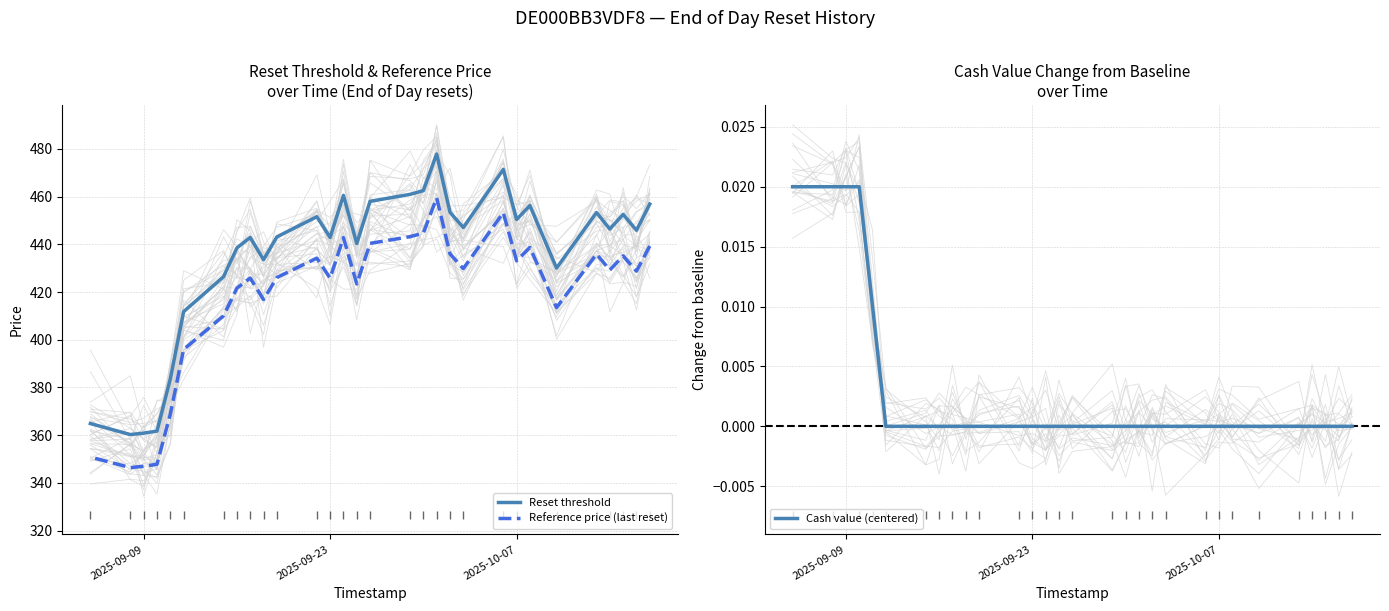

Which label corresponds to the smallest value in the chart?

2025-09-09